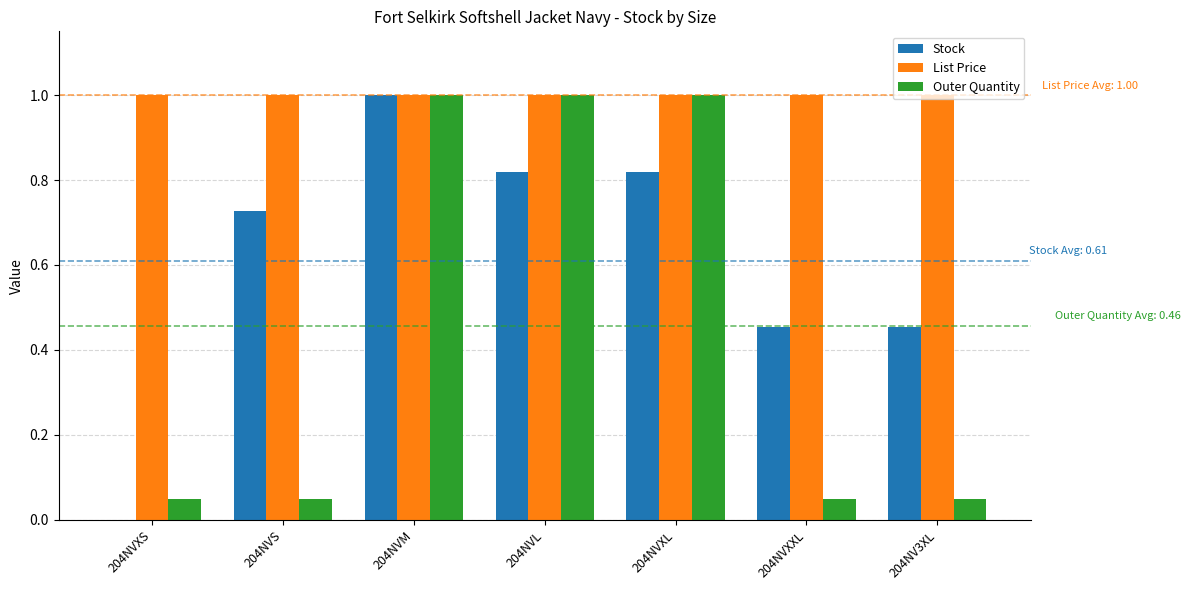

At which category is the sum across all series the highest?

204NVM